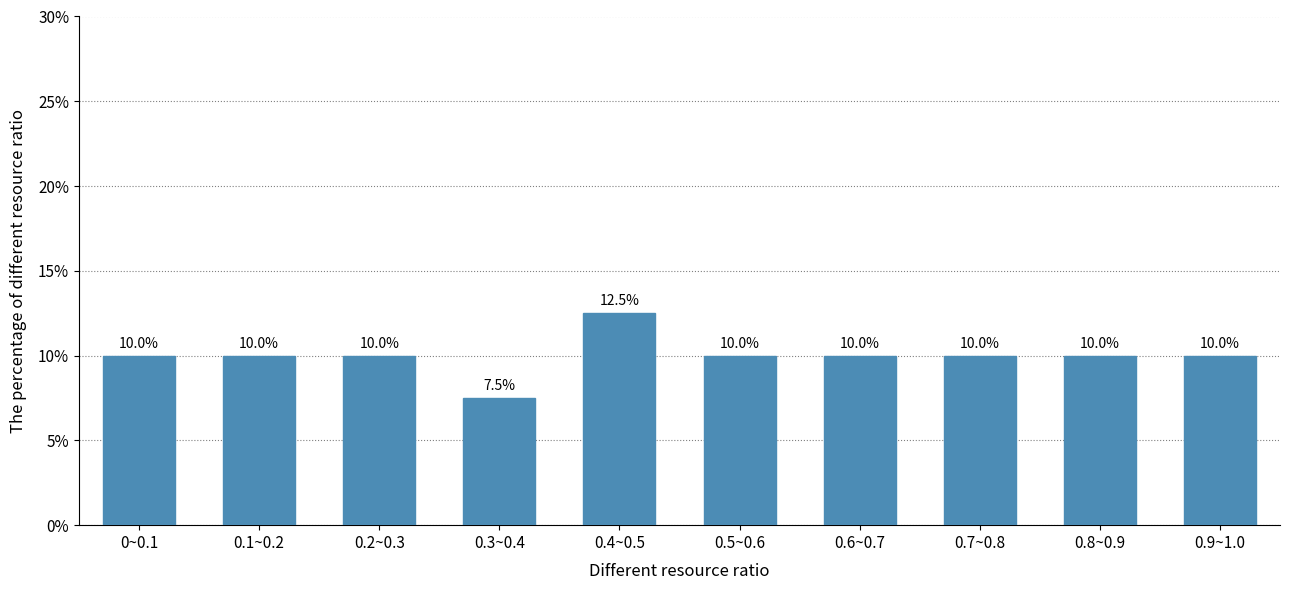

Reading right to left, list all the values displayed in this chart.

0.9~1.0=10.0	0.8~0.9=10.0	0.7~0.8=10.0	0.6~0.7=10.0	0.5~0.6=10.0	0.4~0.5=12.5	0.3~0.4=7.5	0.2~0.3=10.0	0.1~0.2=10.0	0~0.1=10.0